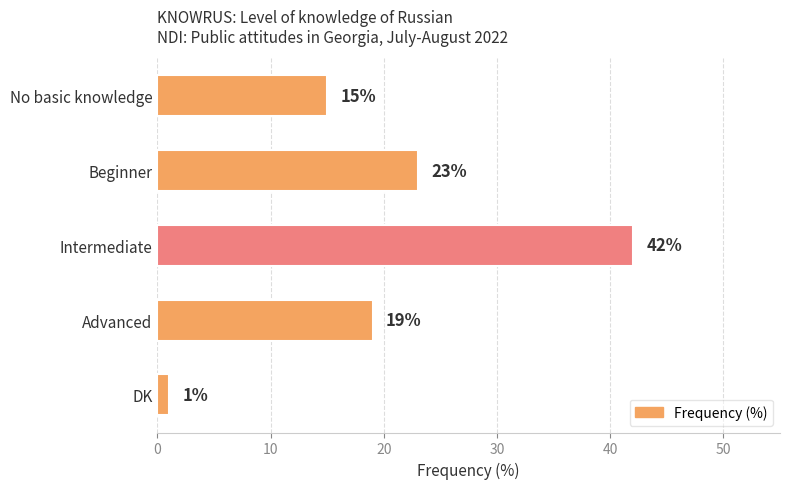

Reading top to bottom, transcribe all the data shown in this chart.

No basic knowledge=15	Beginner=23	Intermediate=42	Advanced=19	DK=1